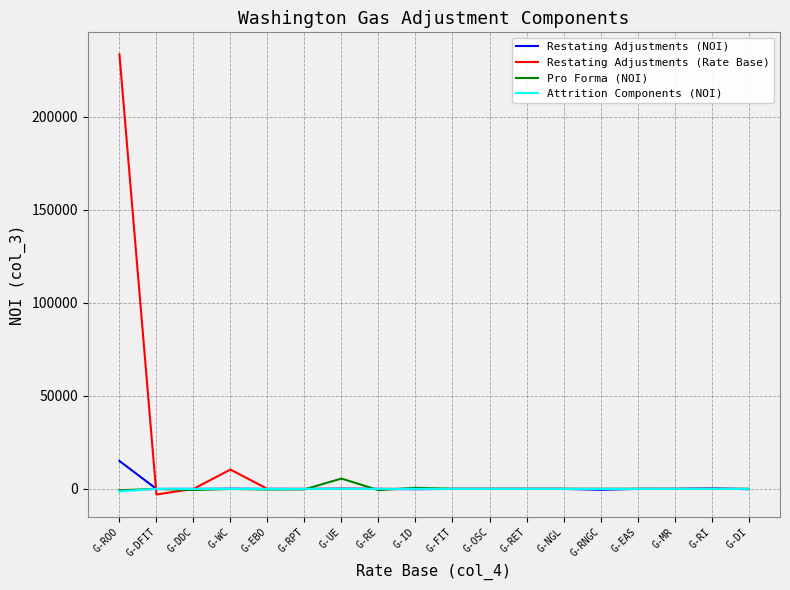

True or false: Restating Adjustments (NOI) has more than 1 interior local peaks.

True